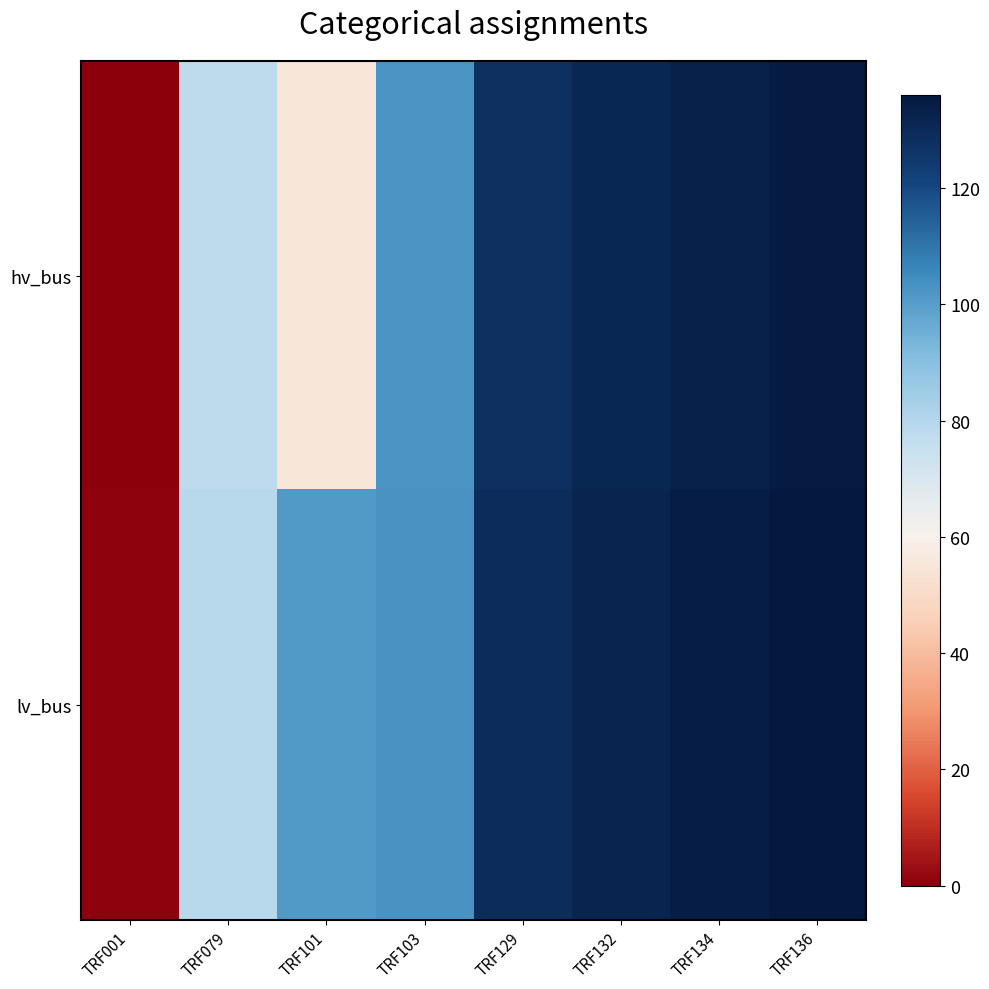

Reading left to right, transcribe all the data shown in this chart.

hv_bus: TRF001=0	TRF079=78	TRF101=55	TRF103=102	TRF129=128	TRF132=131	TRF134=133	TRF136=135
lv_bus: TRF001=1	TRF079=79	TRF101=101	TRF103=103	TRF129=129	TRF132=132	TRF134=134	TRF136=136